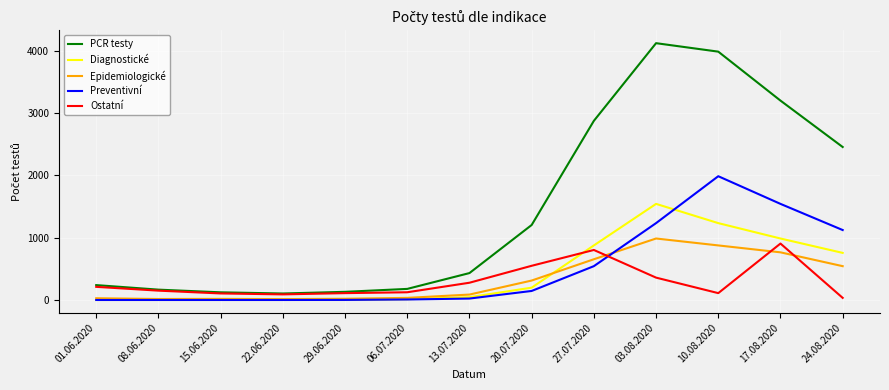

What is the difference between the maximum and minimum values in the Diagnostické series?

1543